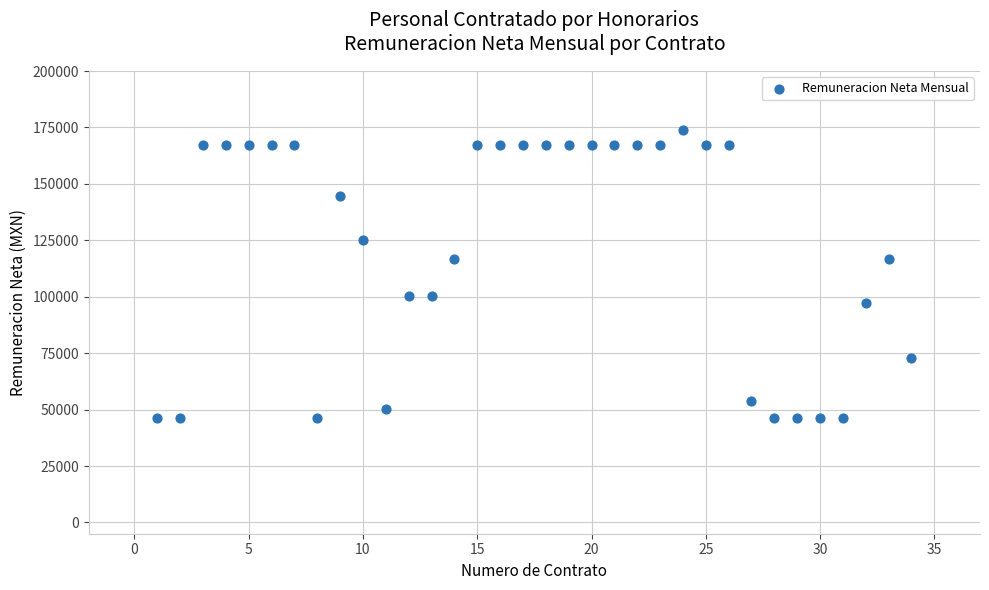

What is the range of Y values (max minus min)?

127757.7